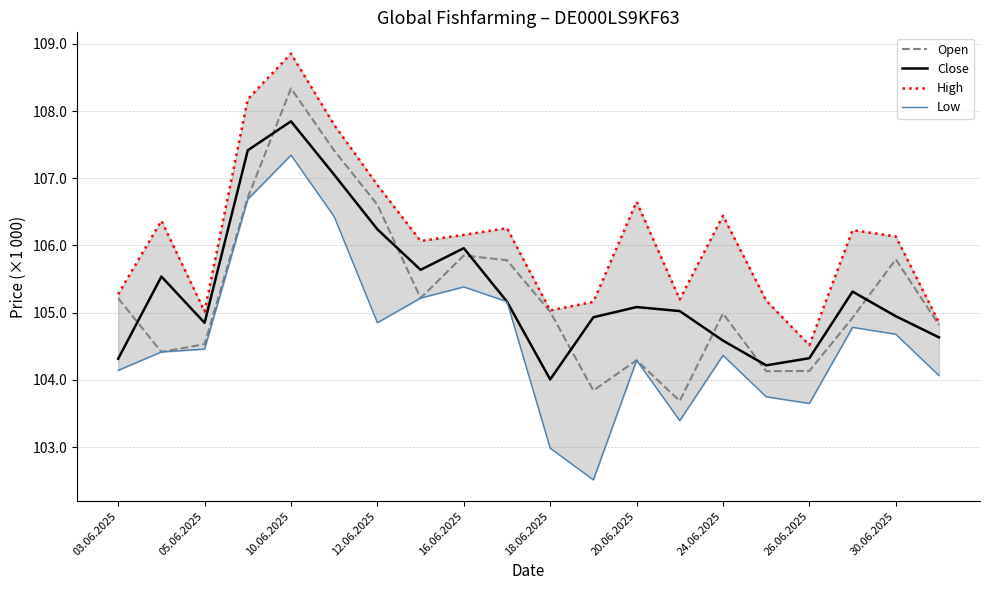

Which series has the widest spread of values?

Low